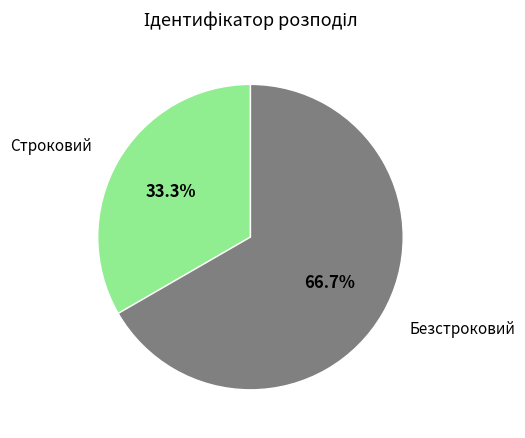

To the nearest percent, what is the average slice percentage?

50%